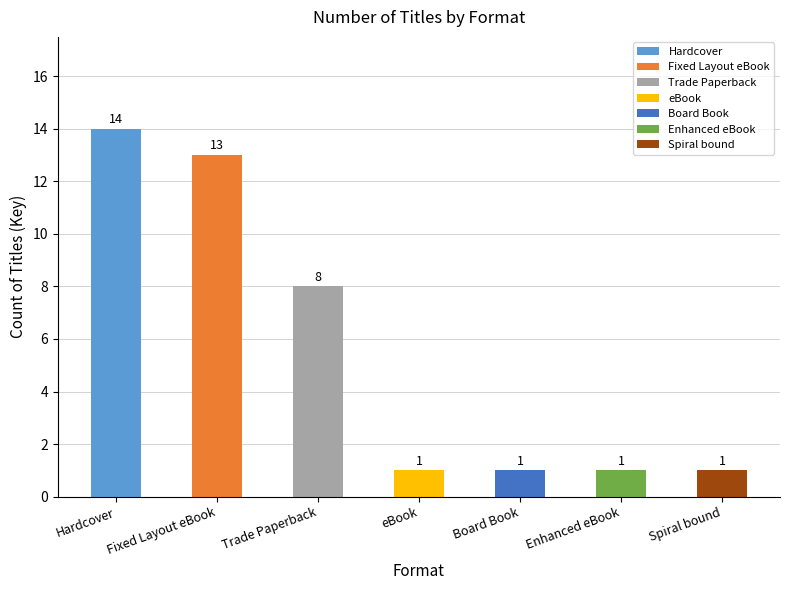

List the labels in order of value, smallest first.

eBook, Board Book, Enhanced eBook, Spiral bound, Trade Paperback, Fixed Layout eBook, Hardcover